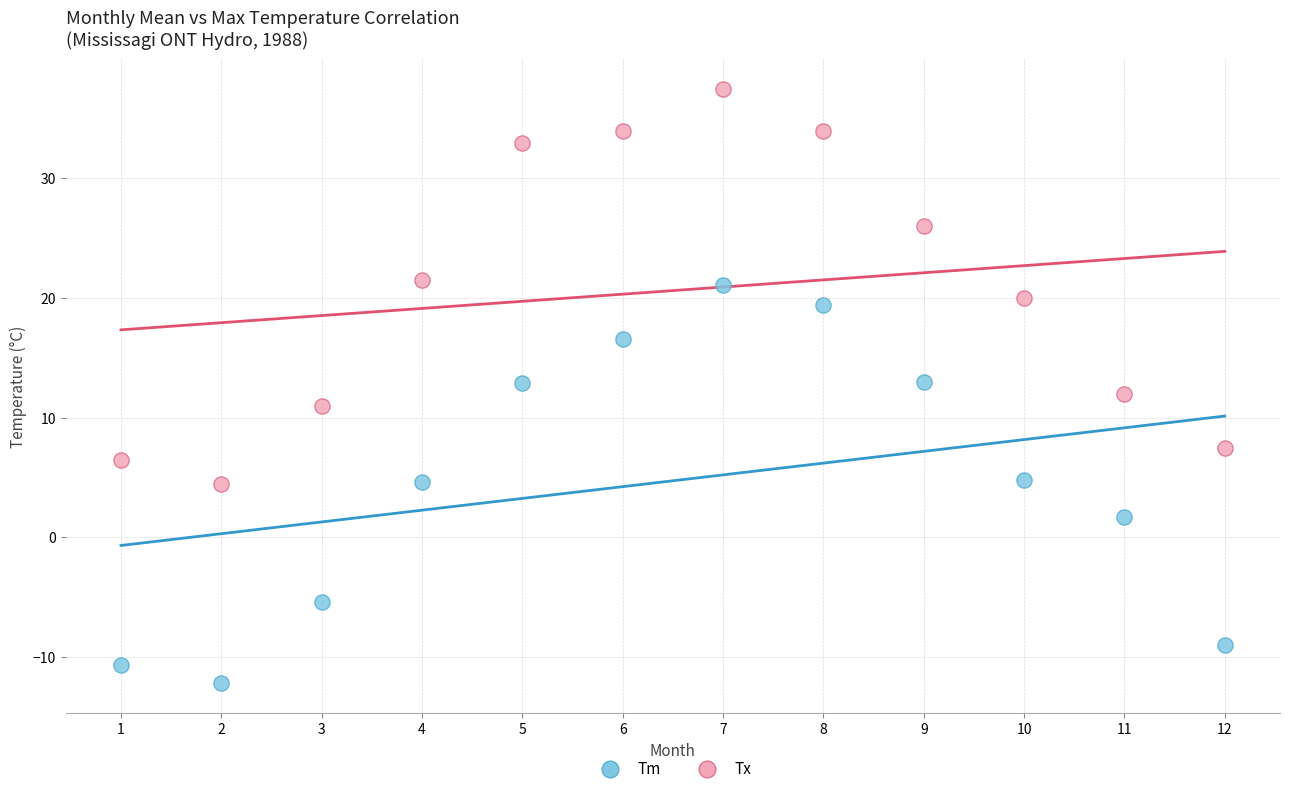

Across all data points, what is the range of Y values (max minus min)?

49.7